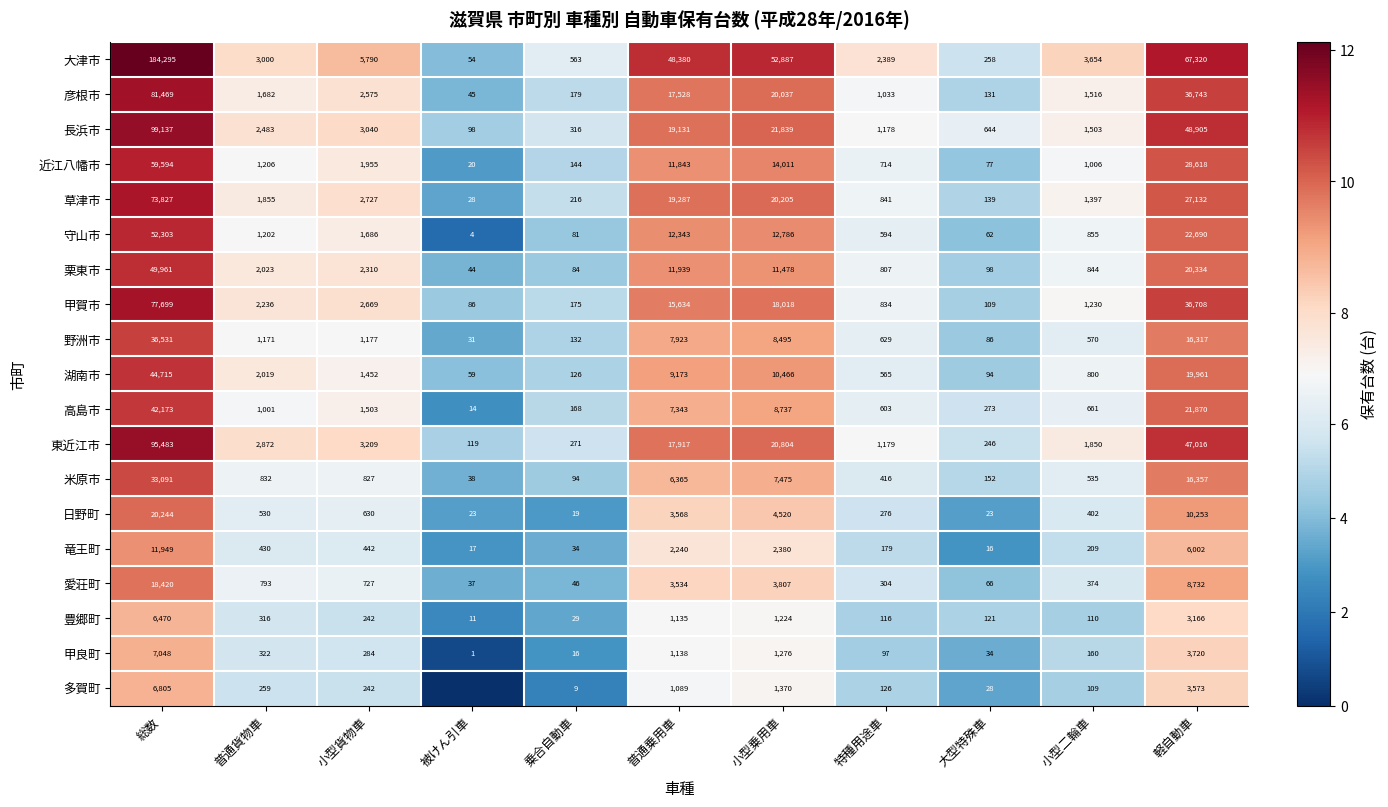

What is the difference between the second highest and second lowest values in the 彦根市 series?

36612